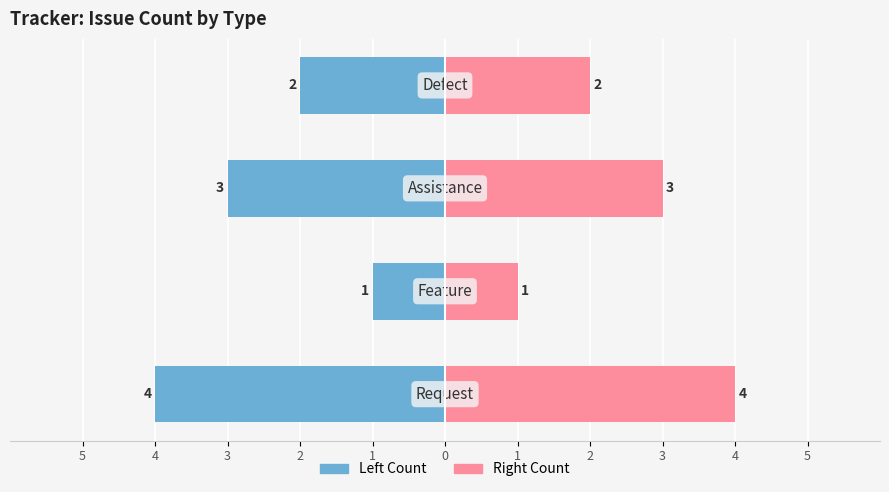

Which series has the widest spread of values?

Count Left